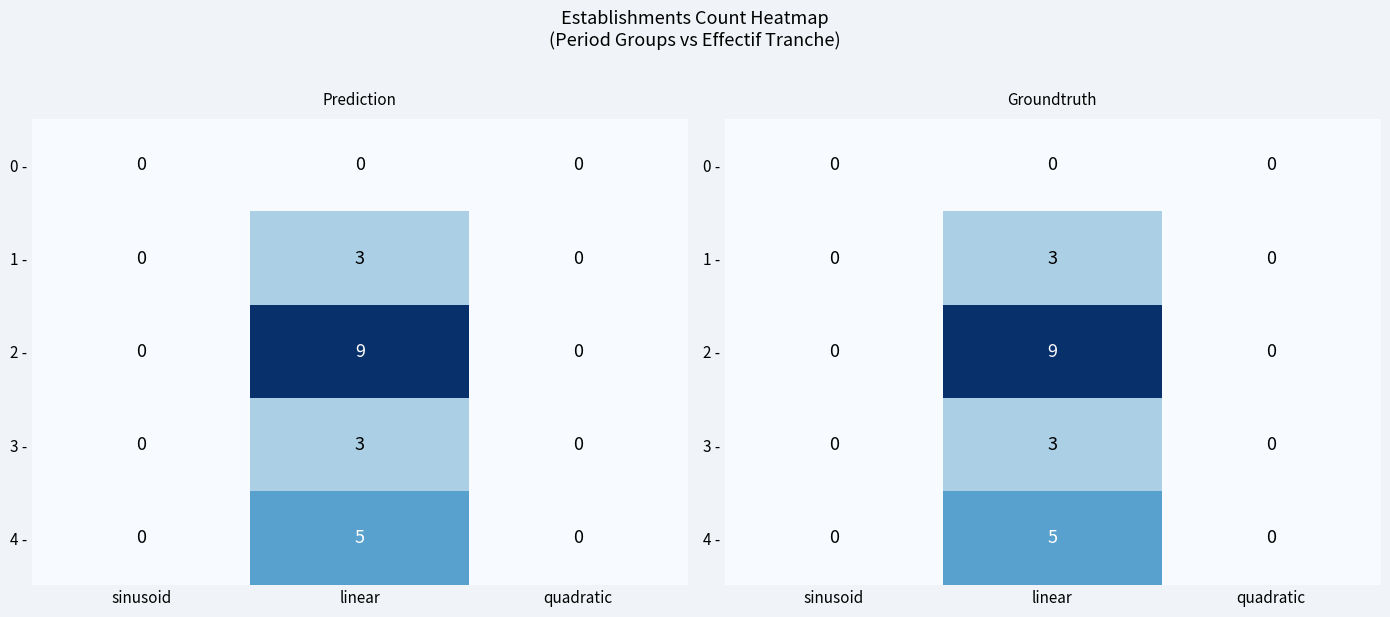

Is it true that 0 - equals 0 at sinusoid?

True